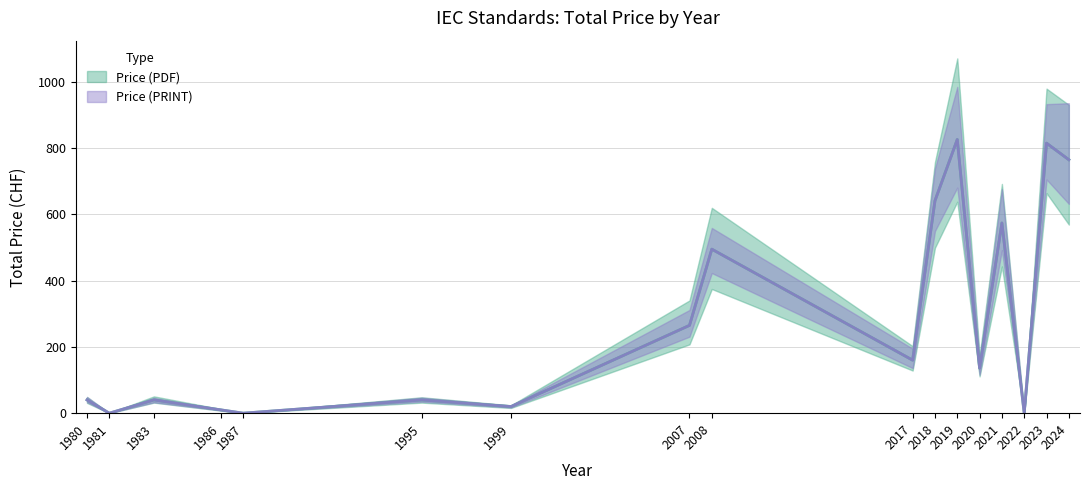

True or false: Price (PDF) and Price (PRINT) intersect in this chart.

False